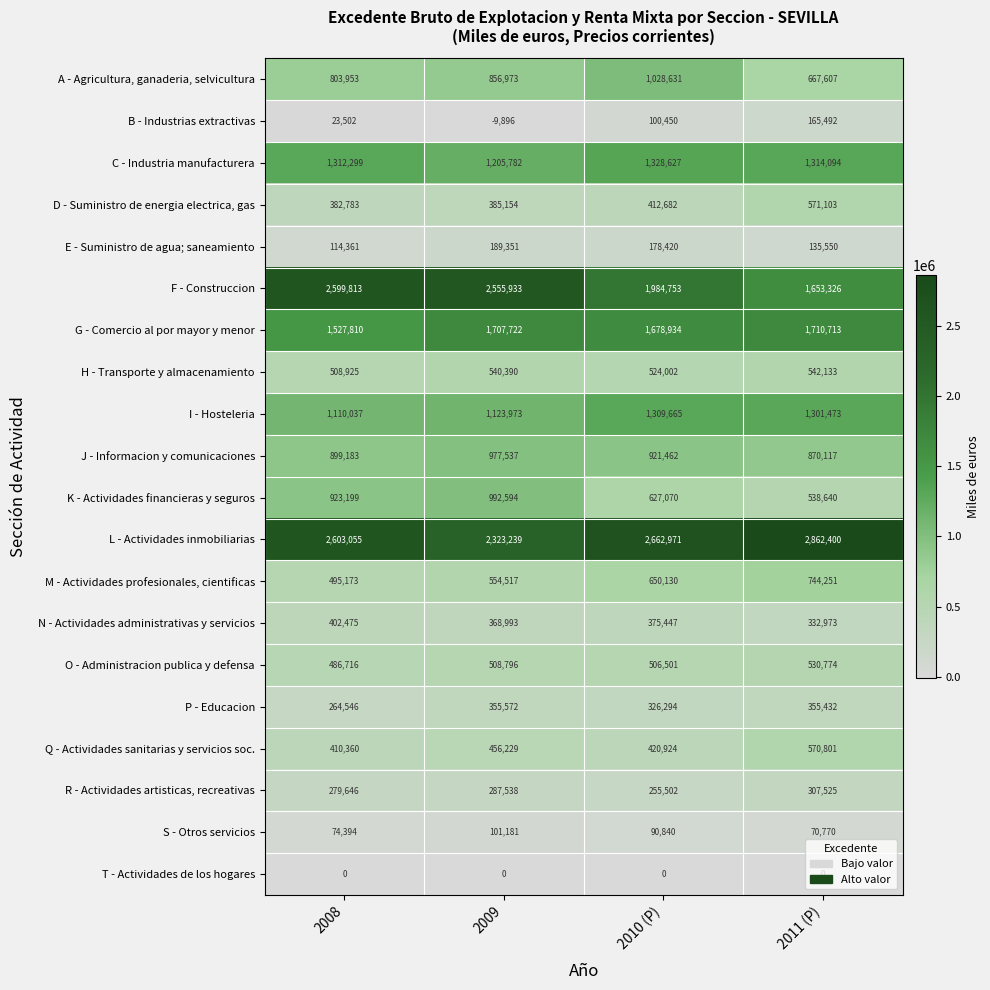

Which series has the largest total across all categories?

L - Actividades inmobiliarias